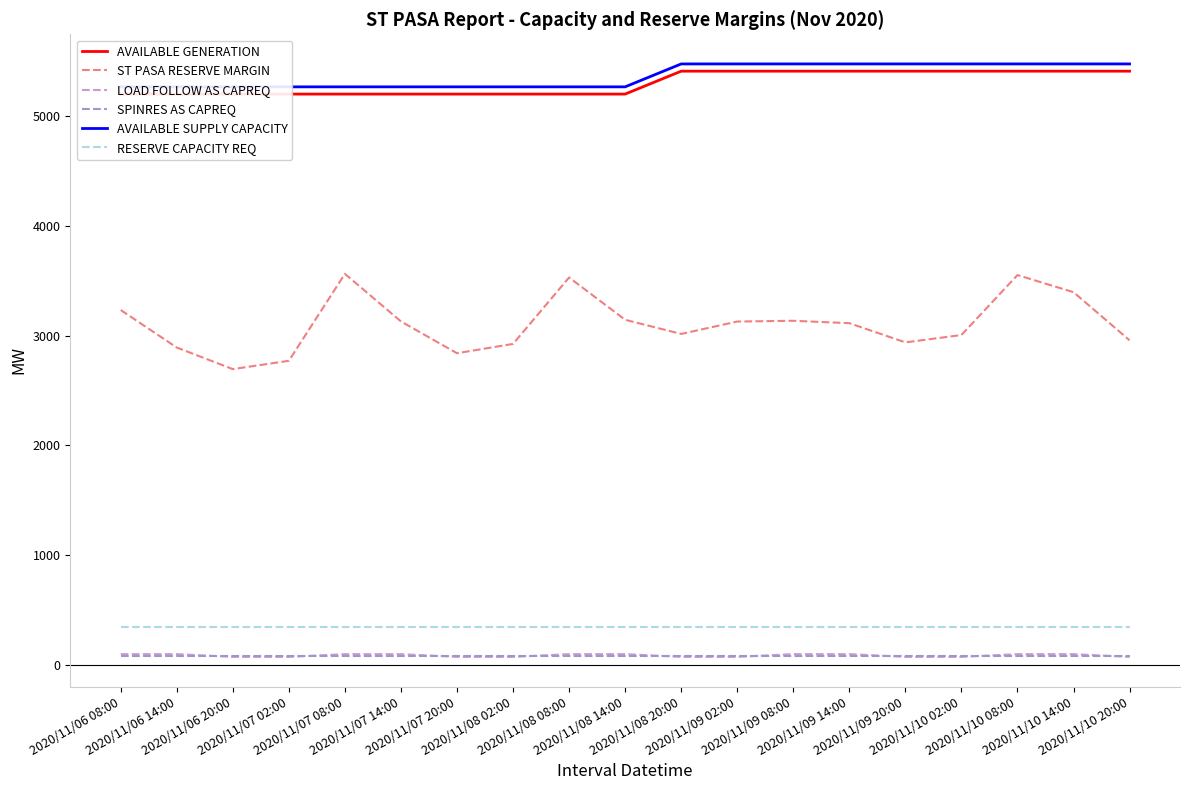

What is the difference between the highest and lowest values at 2020/11/09 02:00?

5409